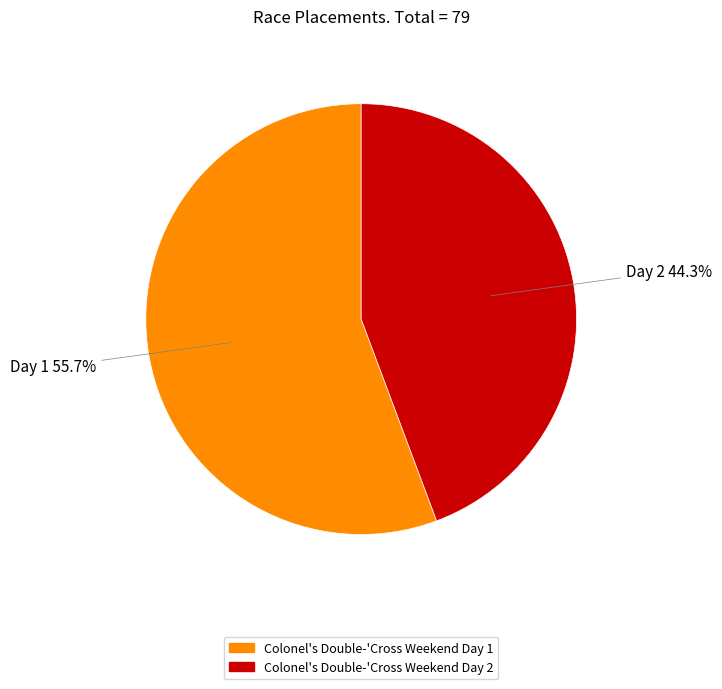

What percentage is the Colonel's Double-'Cross Weekend Day 2 slice, to the nearest percent?

44%